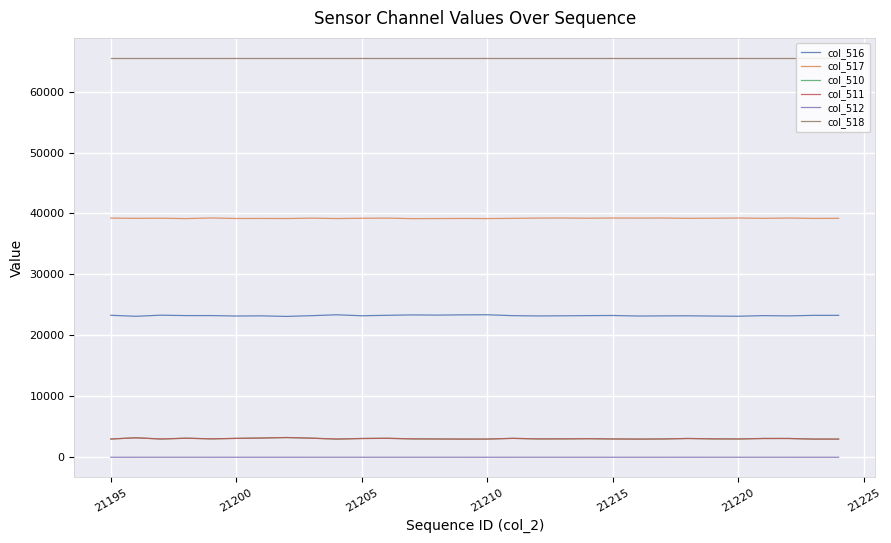

How many lines are shown in the chart?

6